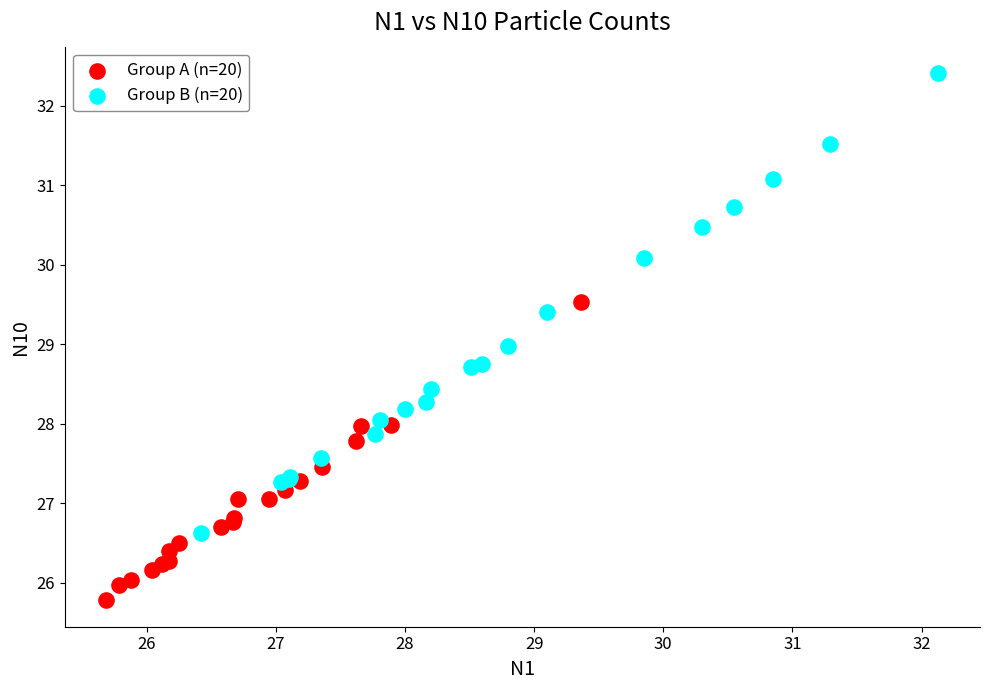

Which series contains the highest Y value?

Group B (n=20)